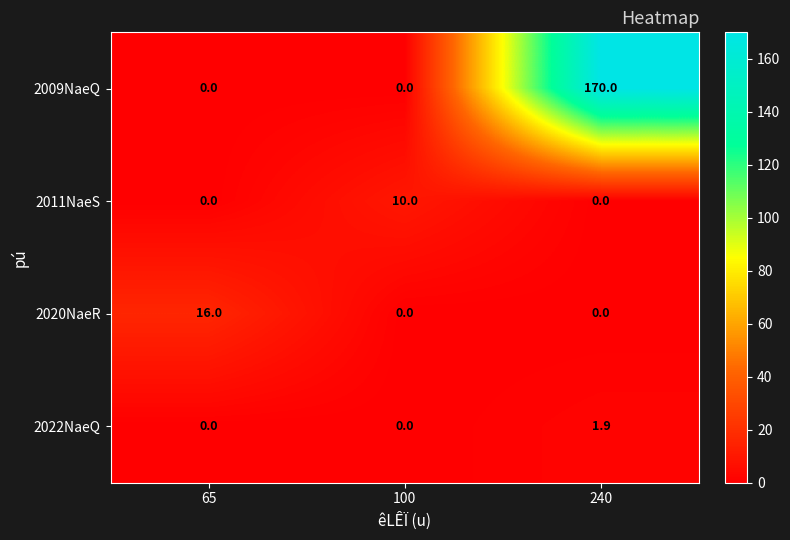

How many categories are shown in the chart?

3